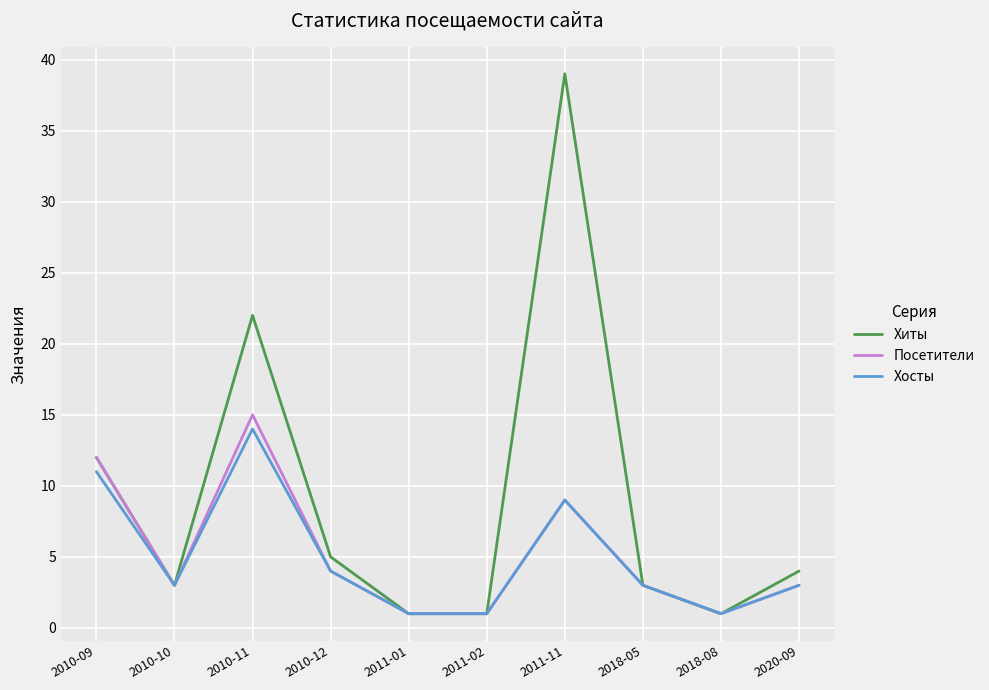

Count the number of categories in the chart.

10